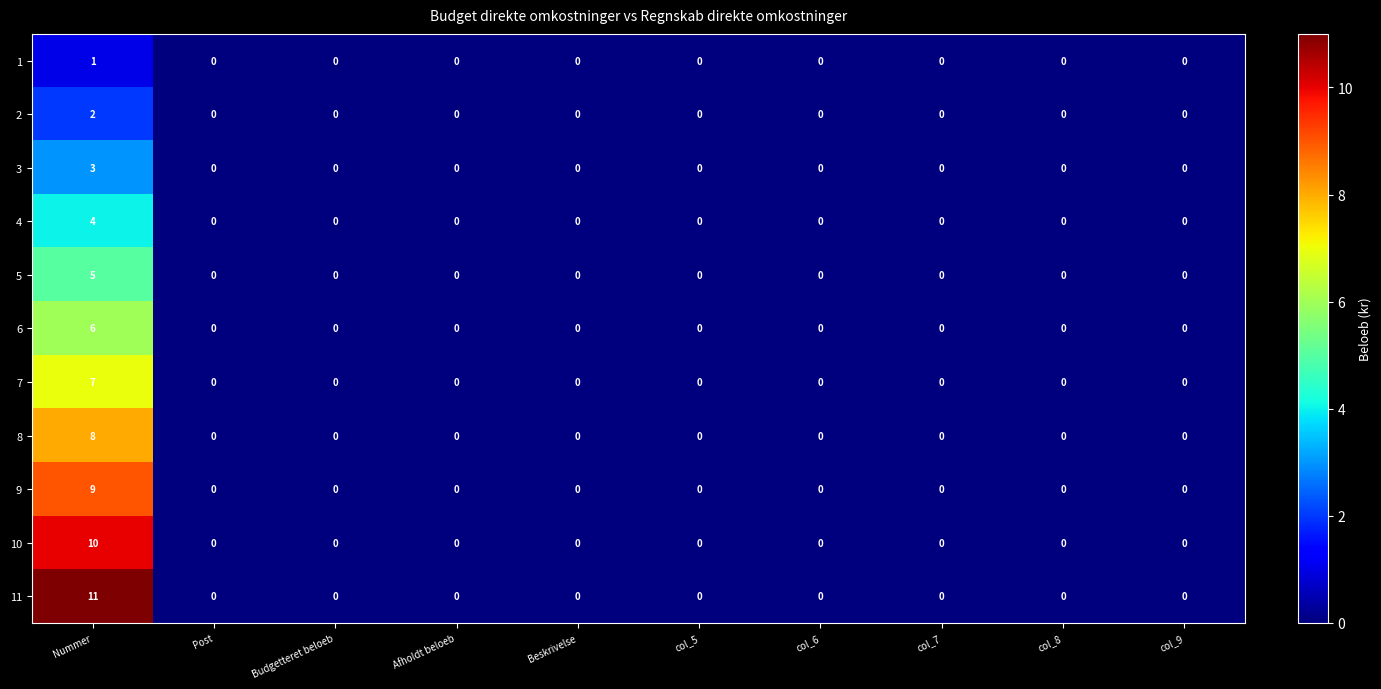

Which series has the largest range (max minus min)?

11